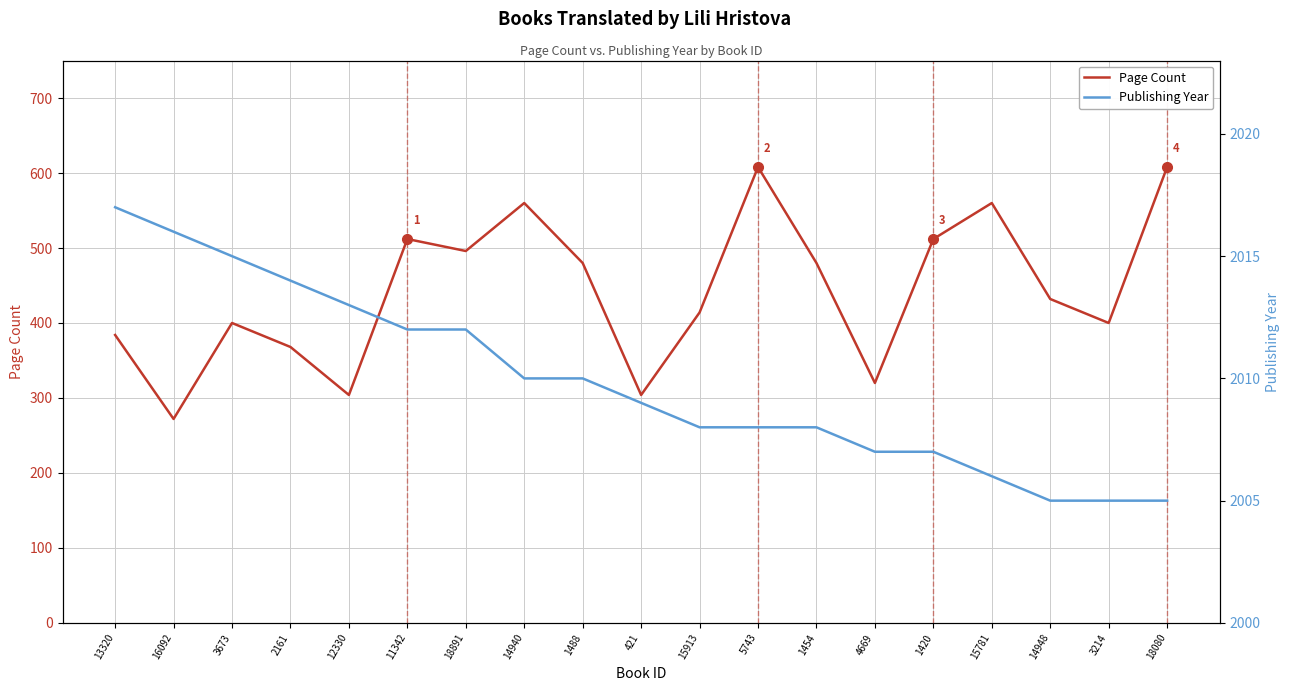

What is the average value of the Publishing Year series?

2010